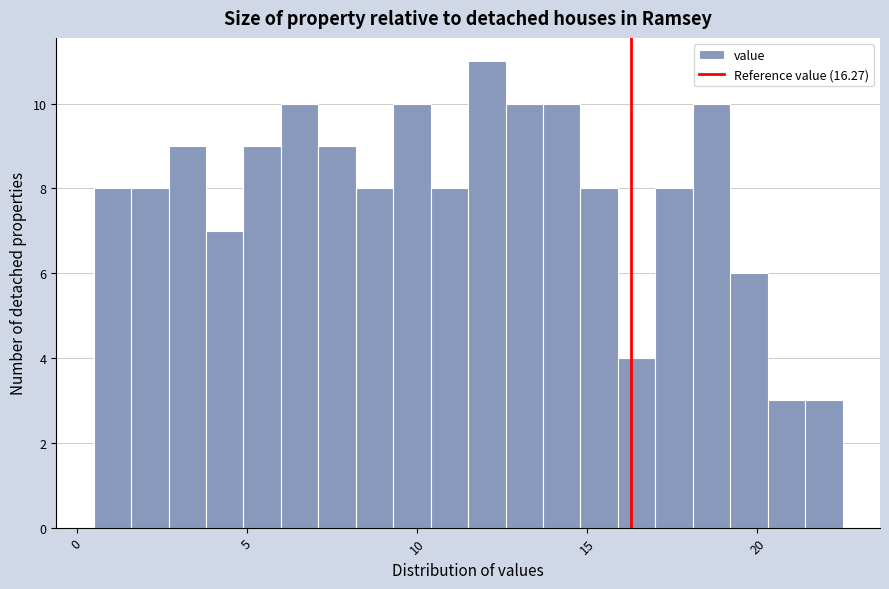

Read against the x-axis, roughly where is the centre of the tallest bar?

12.0